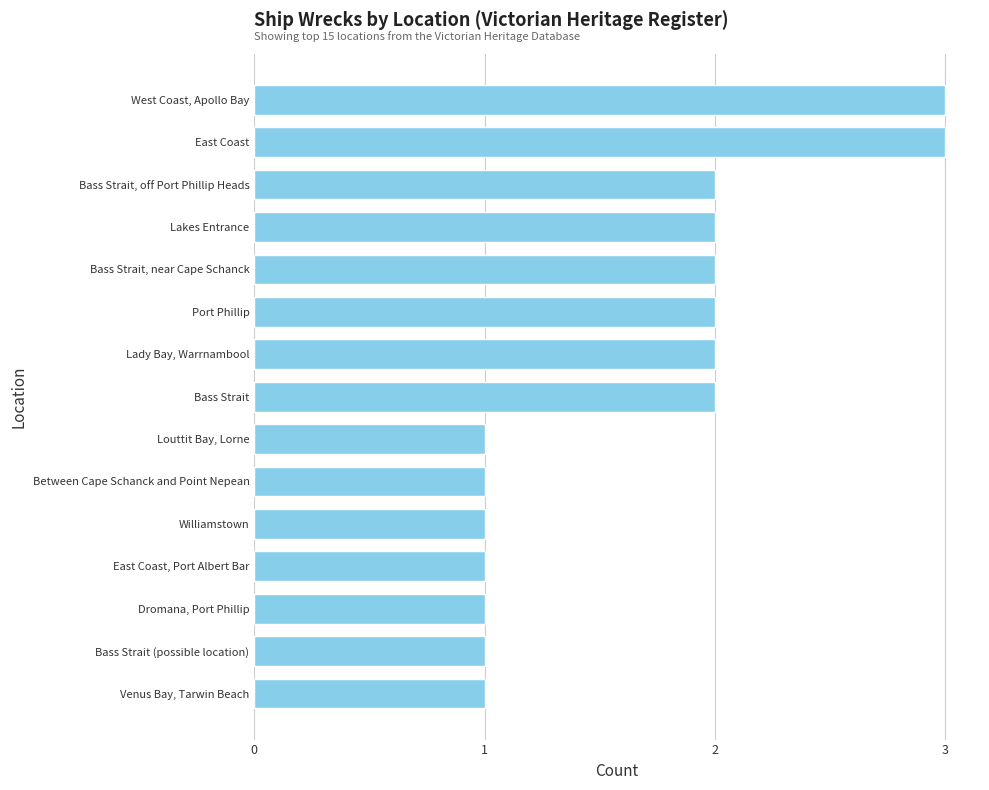

Reading bottom to top, transcribe all the data shown in this chart.

1	1	1	1	1	1	1	2	2	2	2	2	2	3	3